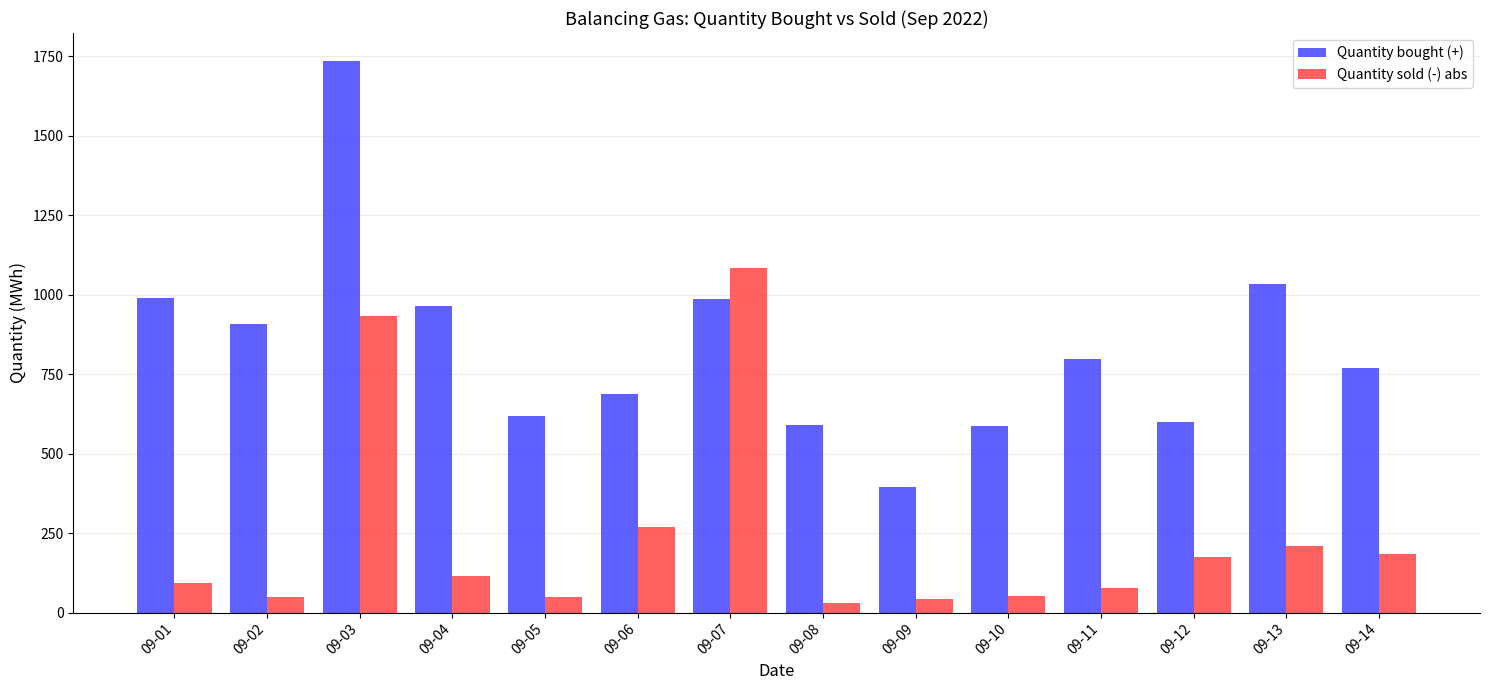

Which series has the widest spread of values?

Quantity bought (+)